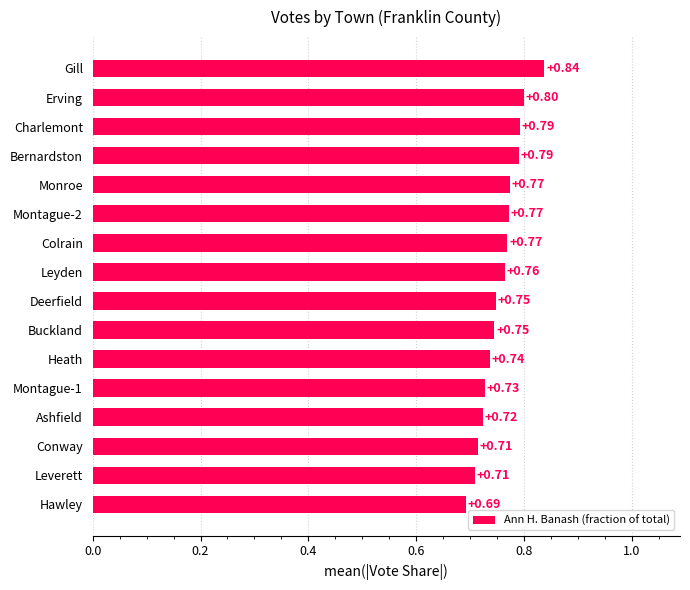

What is the sum of all values?

12.1